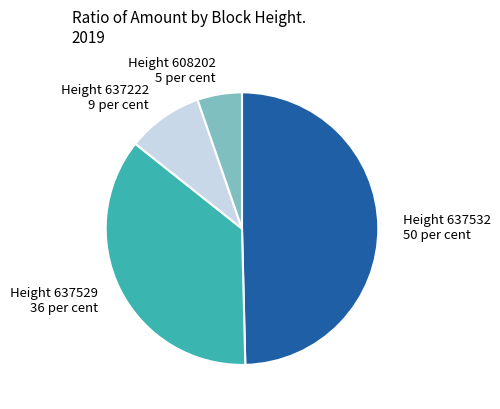

Count the number of slices in the pie.

4